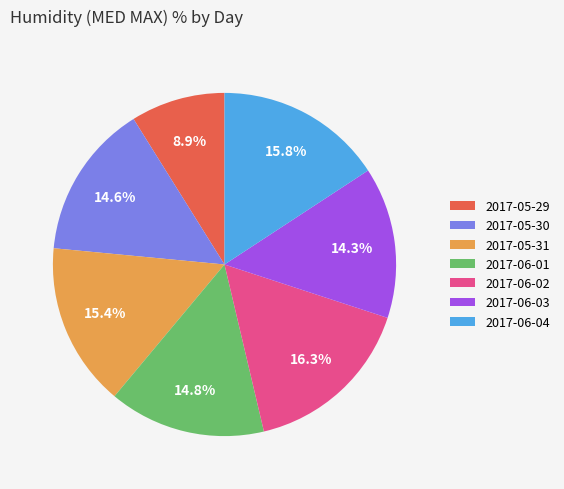

To the nearest percent, what is the difference between the 2017-06-02 and 2017-05-29 slice percentages?

7%